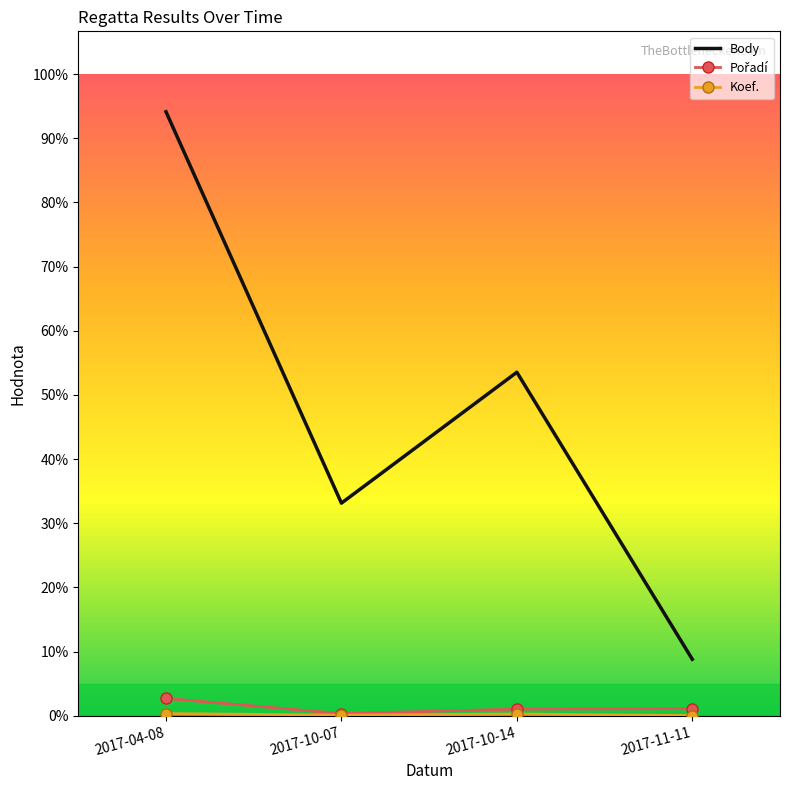

Reading left to right, transcribe all the data shown in this chart.

Body: 2824	994	1606	264
Pořadí: 81	10	31	33
Koef.: 10	3	8	1